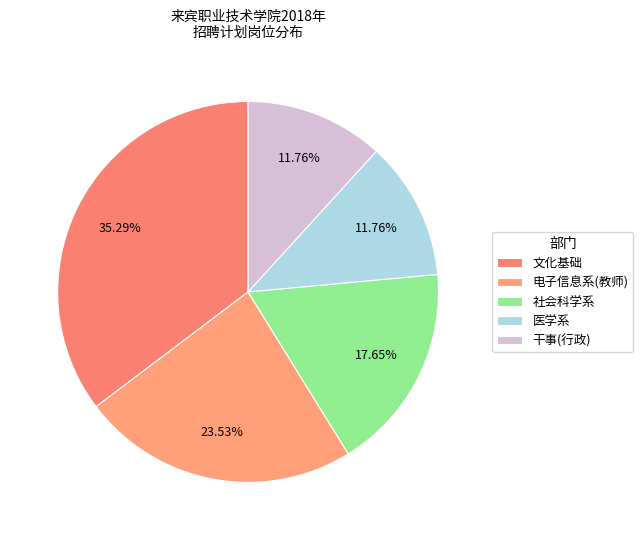

Which slice is the largest?

文化基础